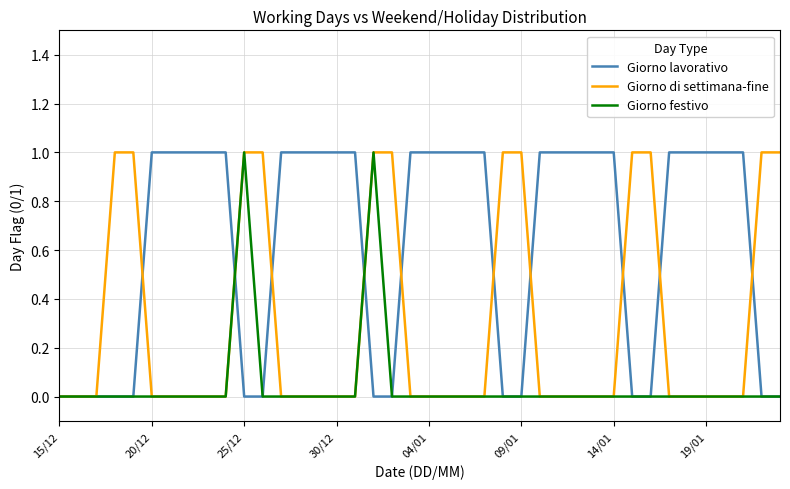

Which series has the largest total across all categories?

Giorno lavorativo